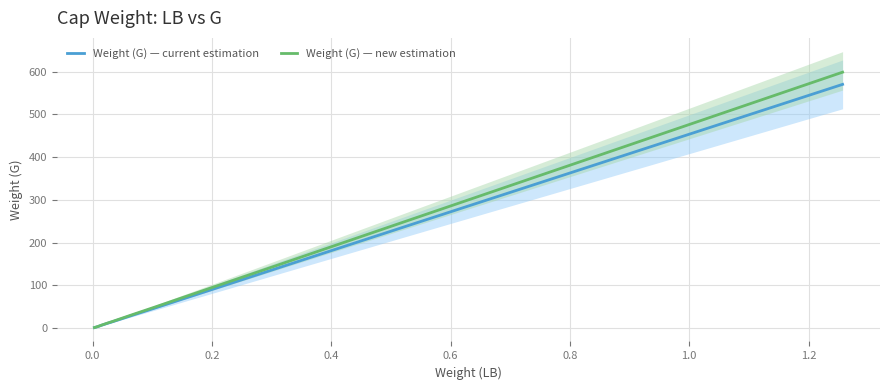

What is the maximum value for Weight (G) — current estimation?

570.0